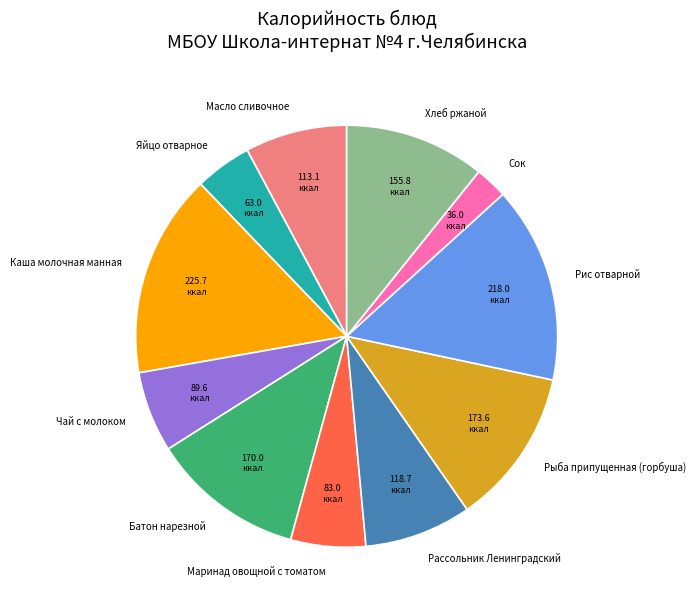

Do Рыба припущенная (горбуша) and Рис отварной together represent more than half of the pie?

No